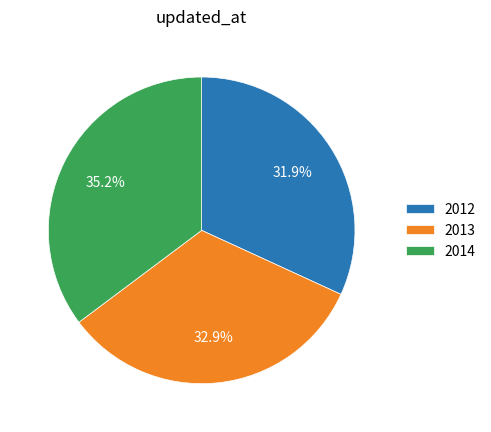

Does 2014 represent more than half of the total?

No